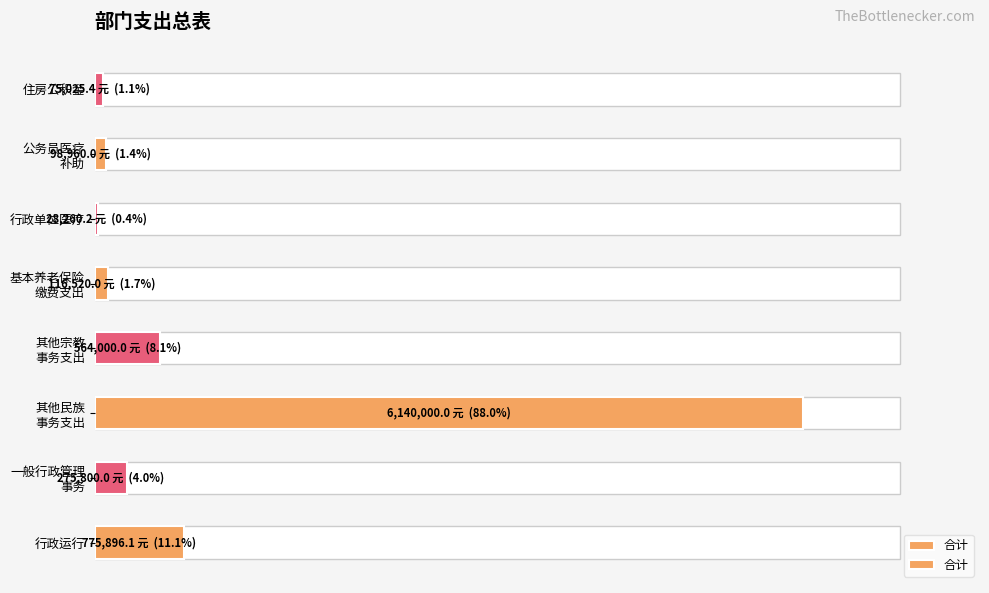

What is the difference between the maximum and minimum values?

87.6